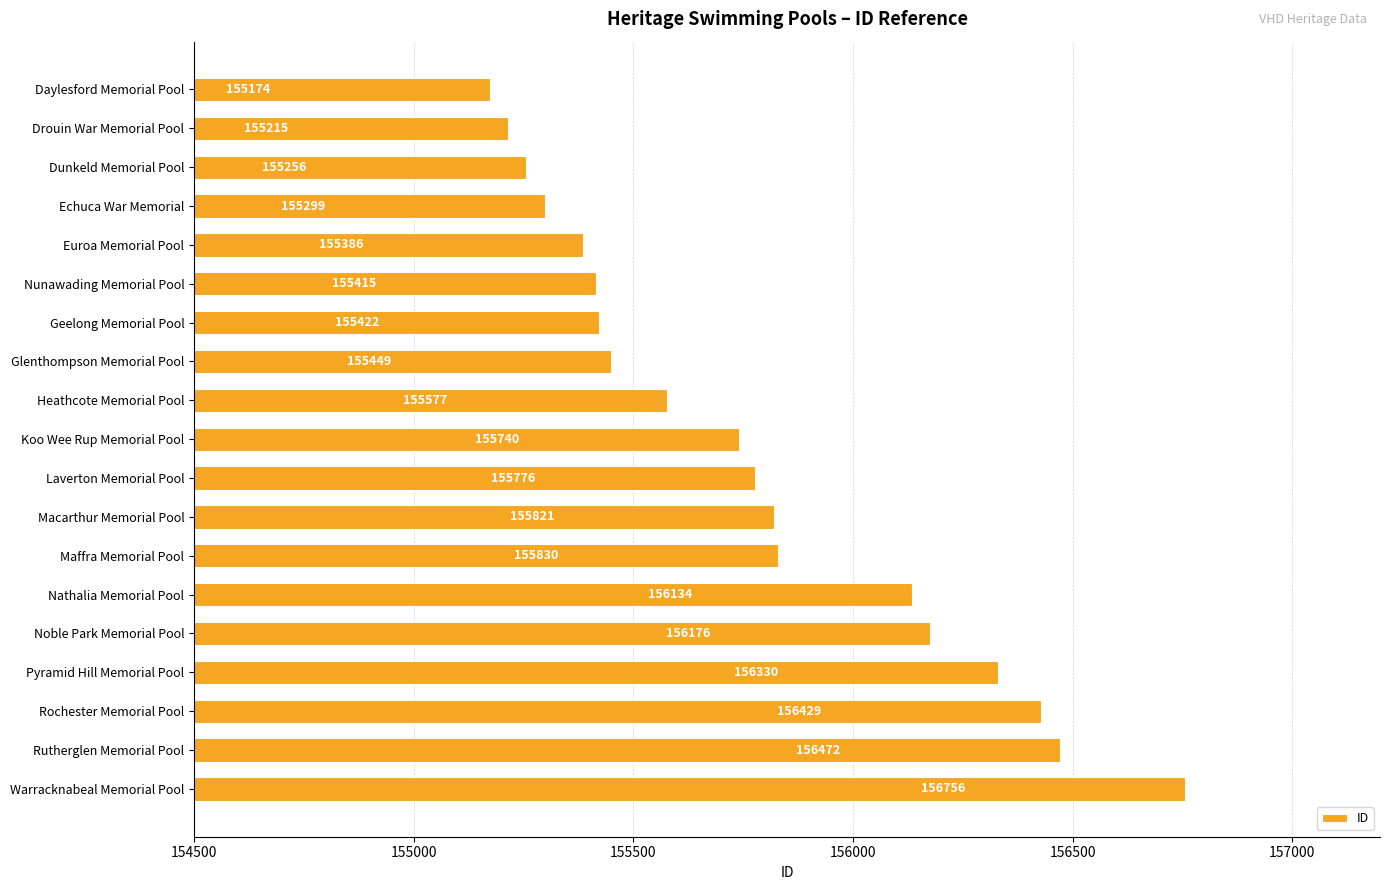

What is the label of the 7th bar from the bottom?

Maffra Memorial Pool